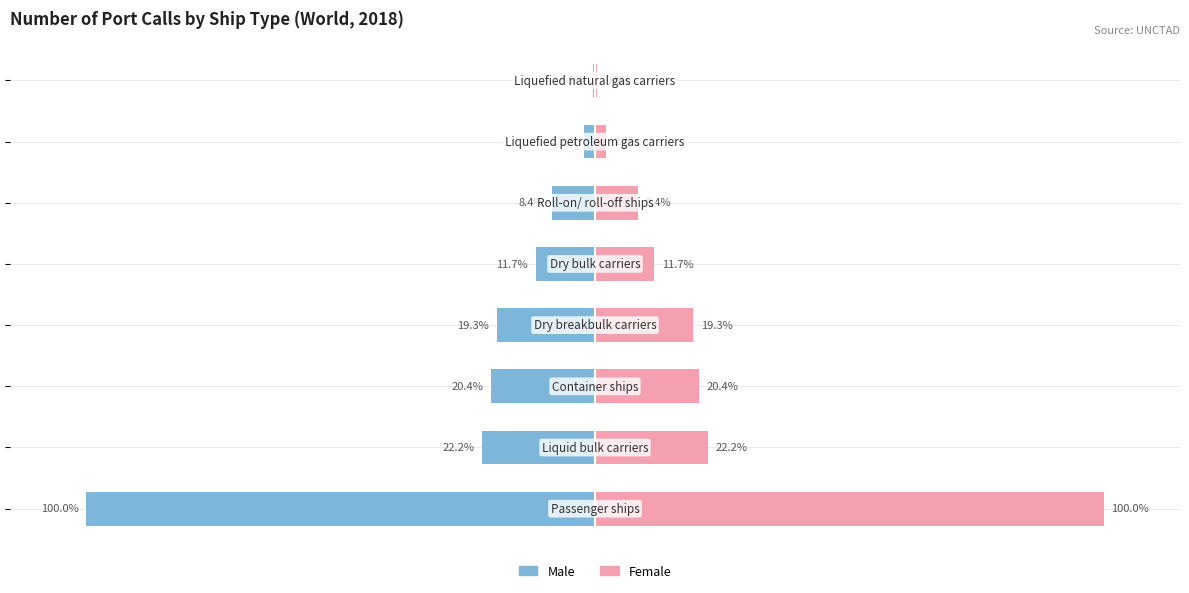

Reading left to right, list all the values displayed in this chart.

Male: -100.0	-22.2	-20.4	-19.3	-11.7	-8.4	-2.2	-0.5
Female: 100.0	22.2	20.4	19.3	11.7	8.4	2.2	0.5